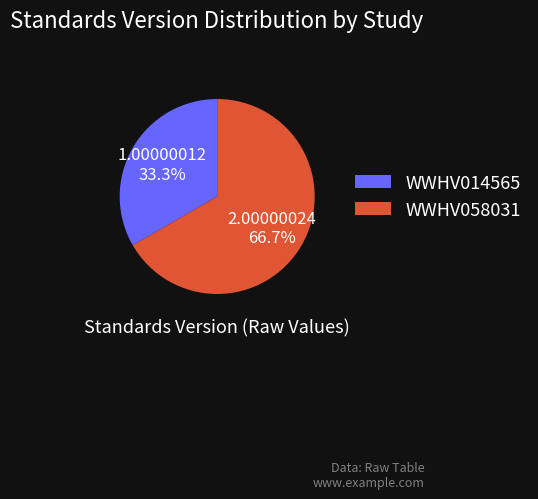

Combined, do WWHV058031 and WWHV014565 account for over 50%?

Yes